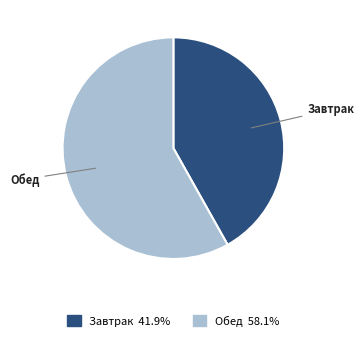

Do Завтрак and Обед together represent more than half of the pie?

Yes